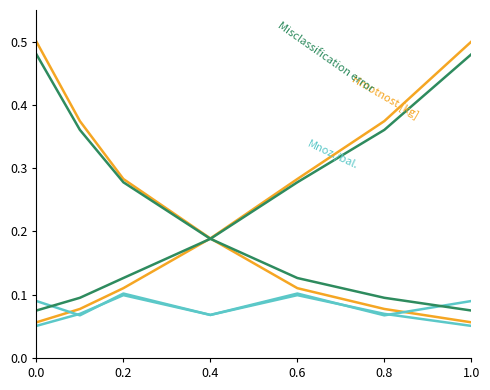

Does the chart display data point markers on the line(s)?

No